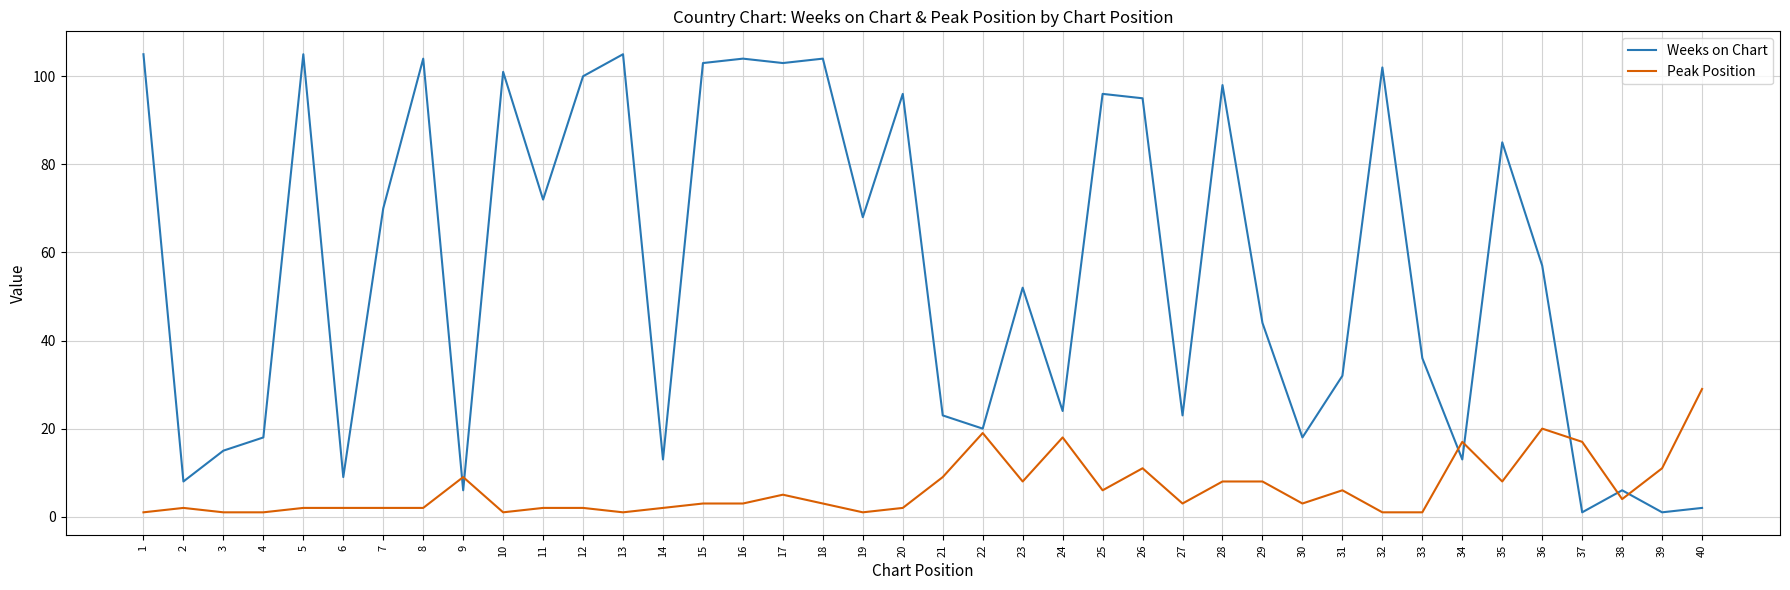

What is the maximum value shown in the chart?

105